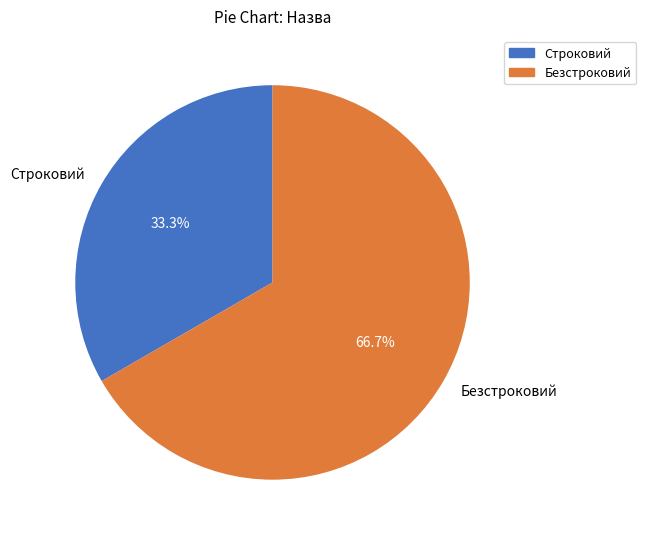

Rank the categories by value from highest to lowest.

Безстроковий, Строковий